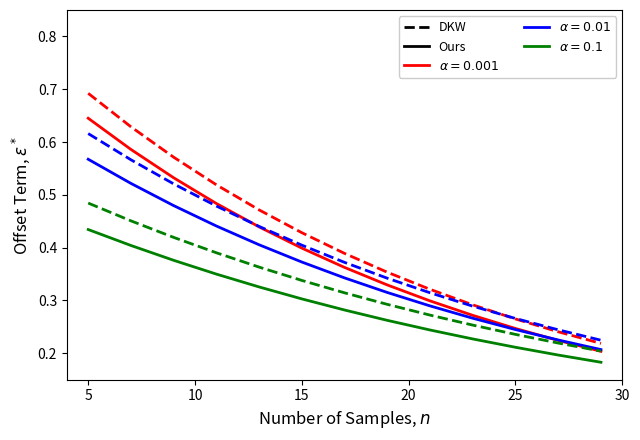

The value of DKW 0.1 at 20 is 0.5. True or false?

False